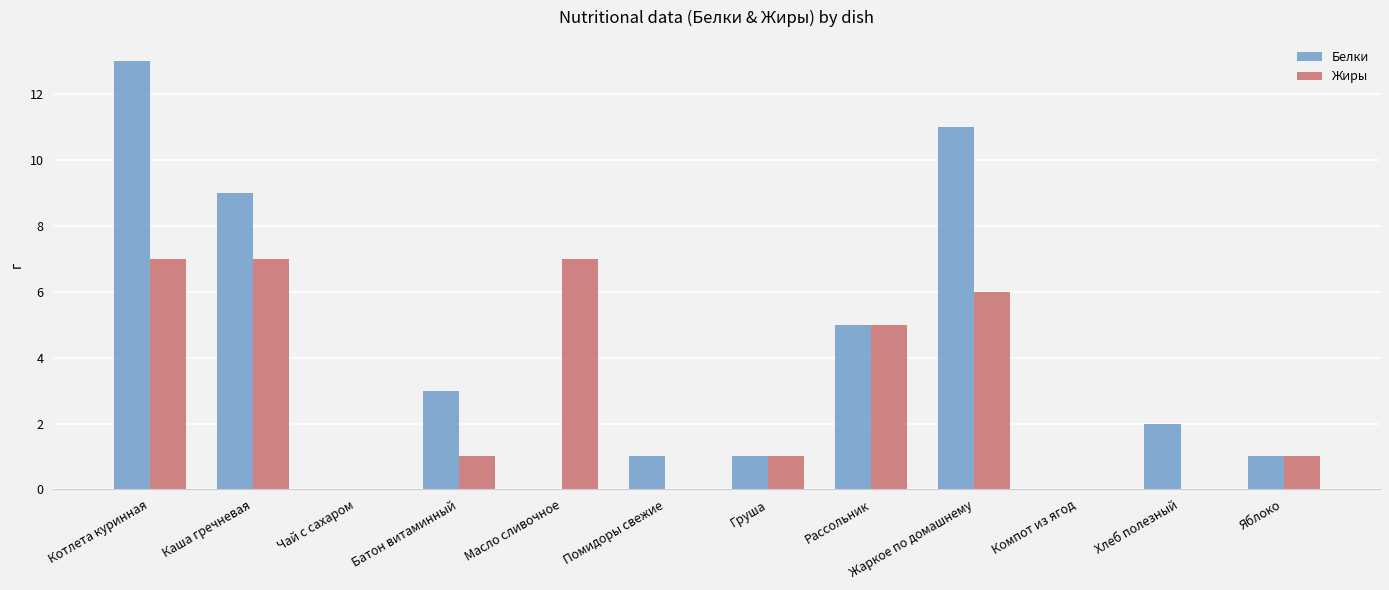

Which series changed the most between Каша гречневая and Груша?

Белки